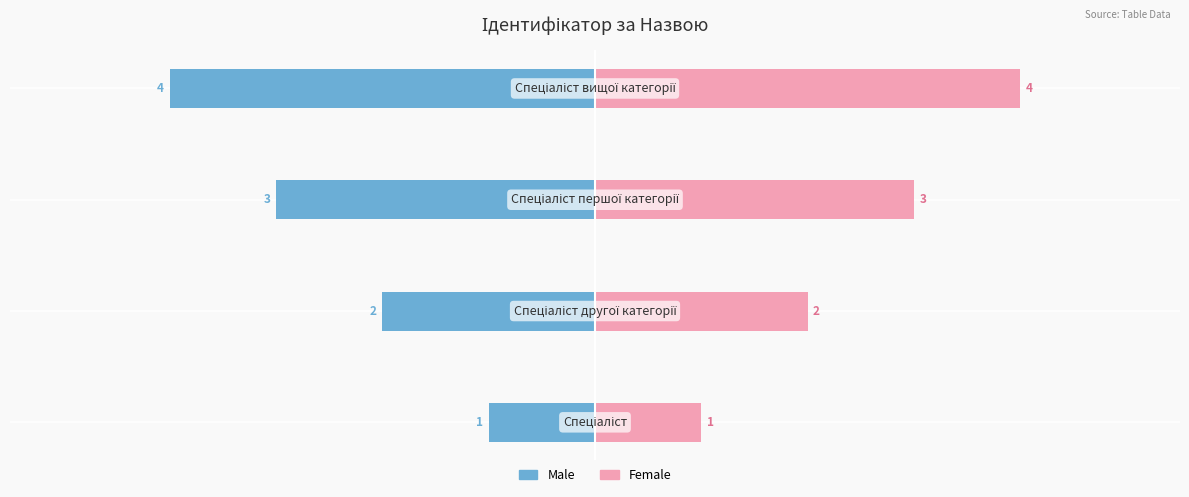

What is the value of the Male bar at the 2nd from the left?

-2